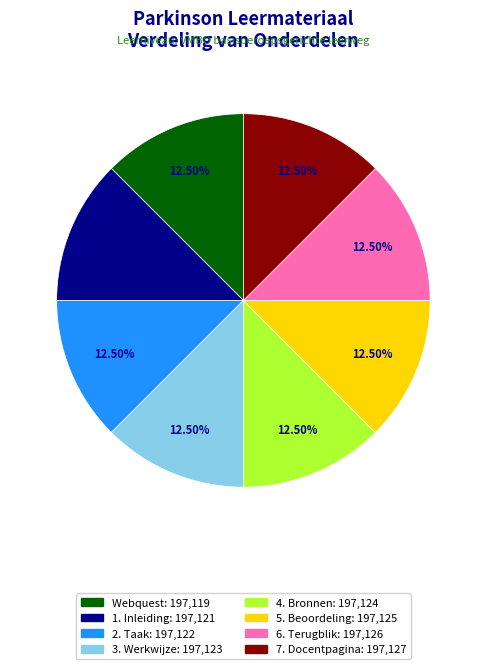

Is there a majority slice in this chart?

No